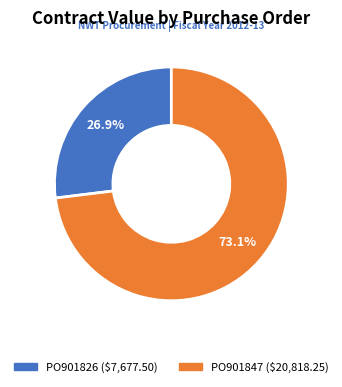

What is the smallest slice in the pie chart?

PO901826